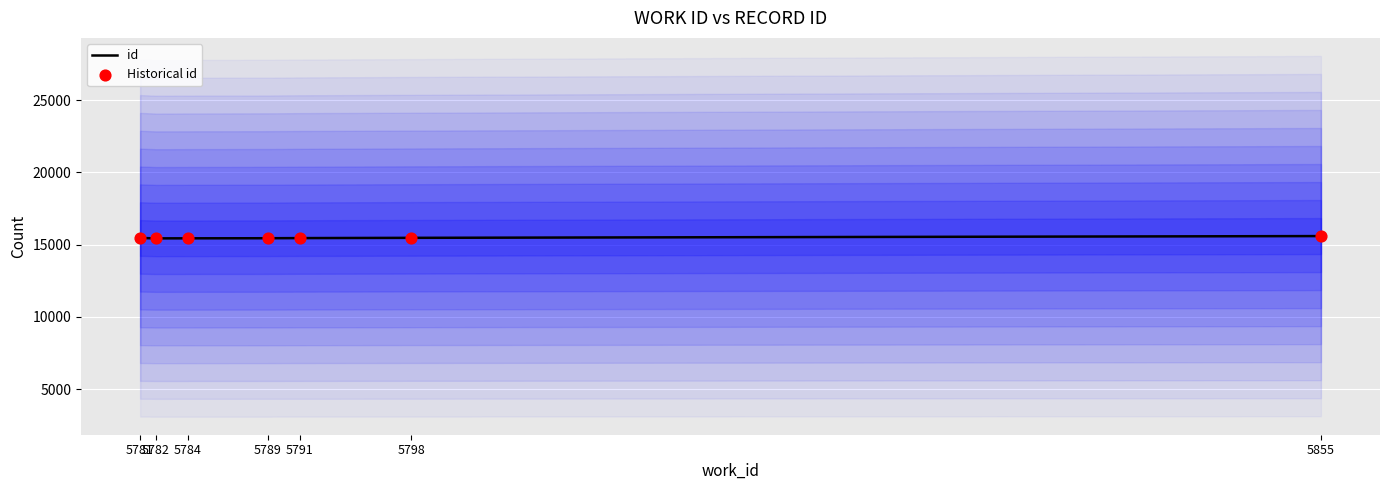

What is the total value across all series at 5789?

30876